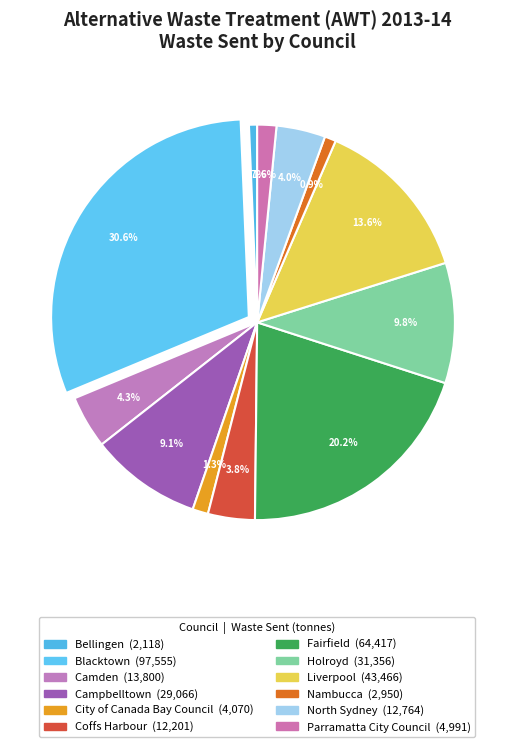

What is the smallest slice in the pie chart?

Bellingen